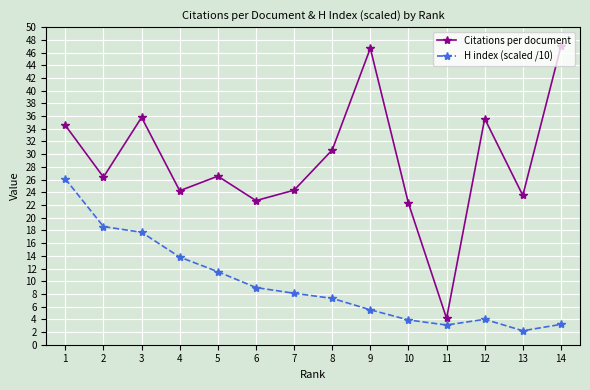

What is the difference between the H index (scaled /10) values at 7 and 11?

5.0